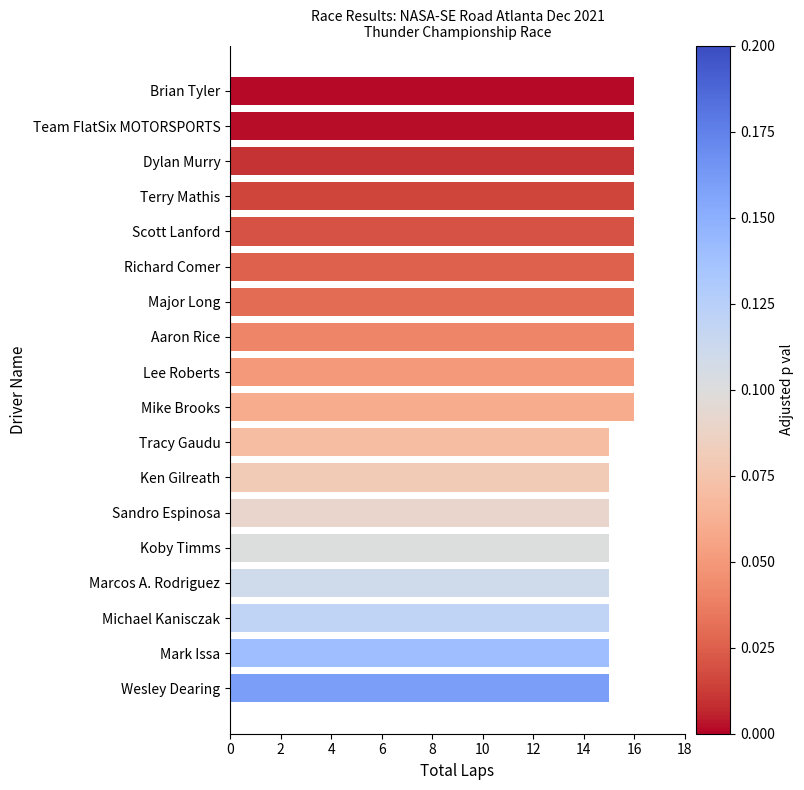

Is it true that the value at Tracy Gaudu is 15?

True